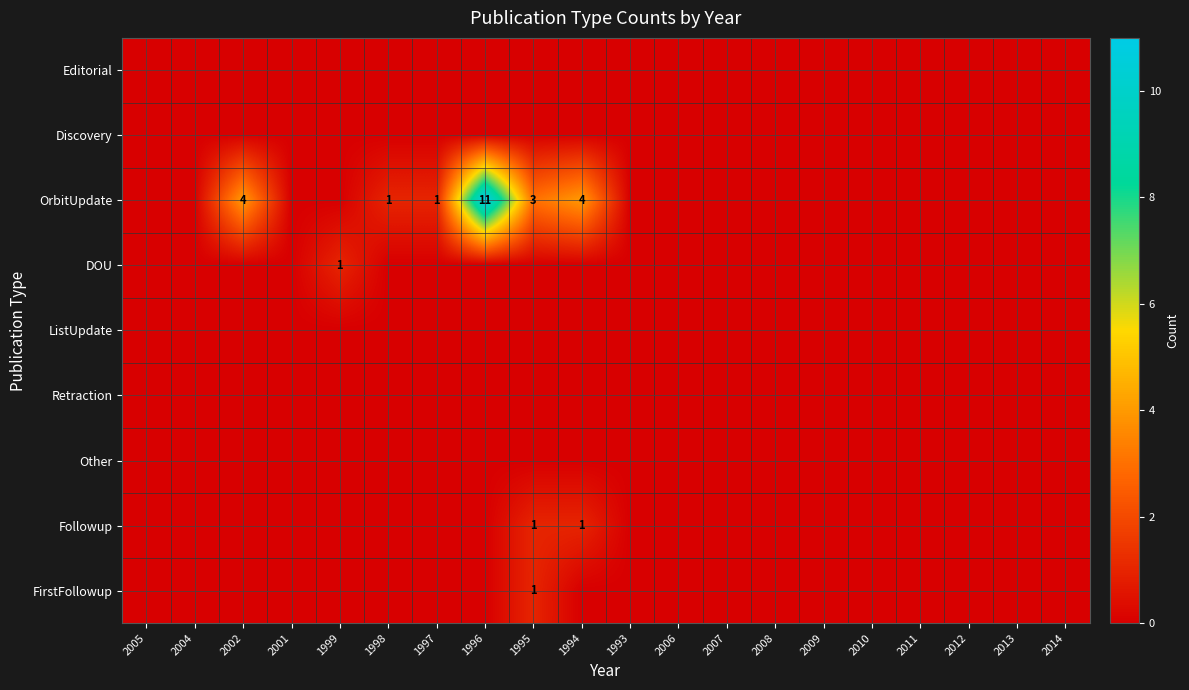

The value of OrbitUpdate at 1998 is 1. True or false?

True